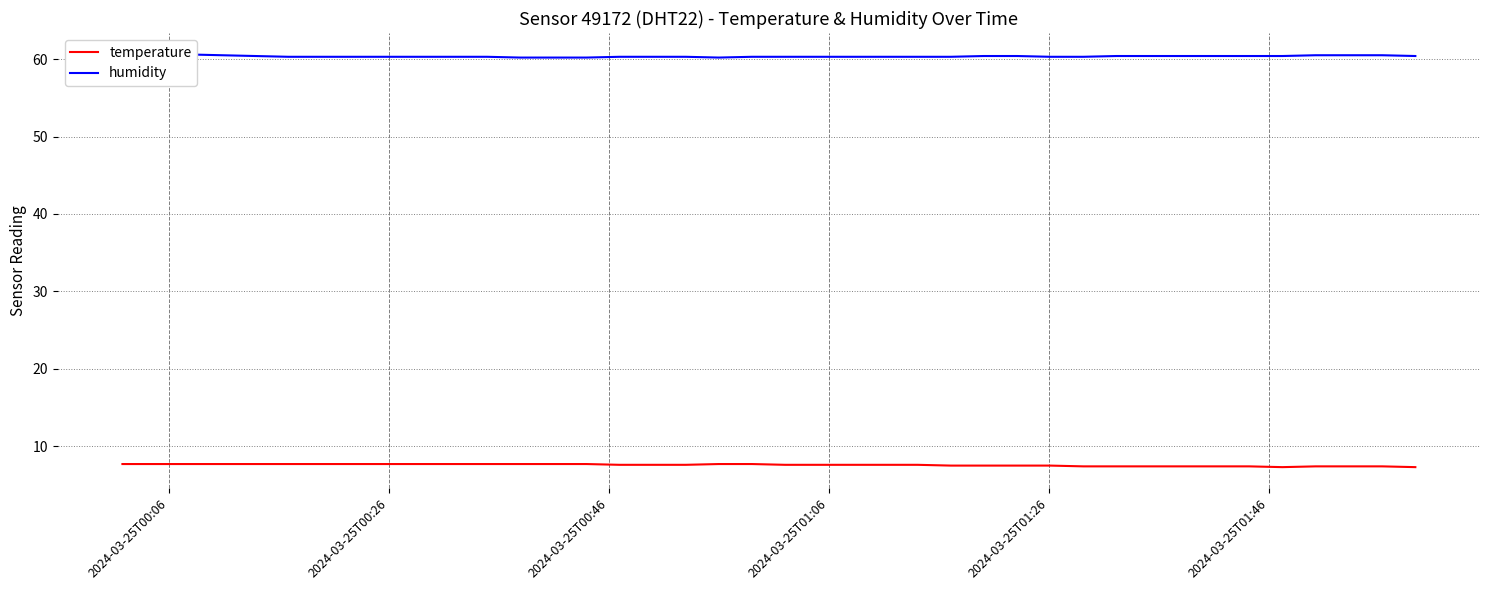

True or false: humidity and temperature intersect in this chart.

False